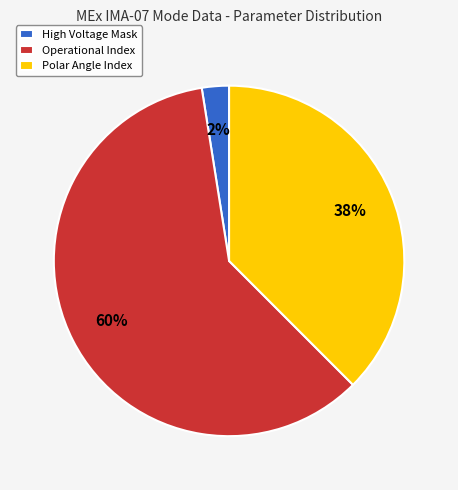

Between Operational Index and Polar Angle Index, which is larger?

Operational Index